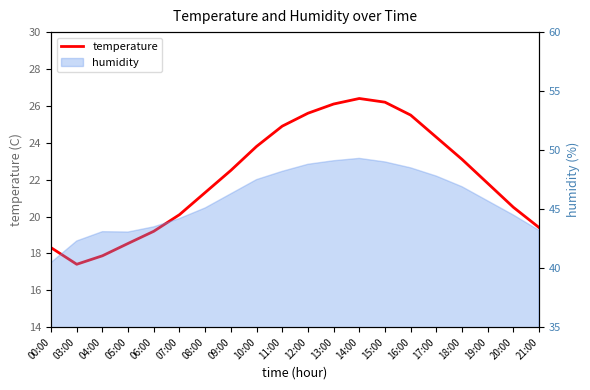

Rank the categories by value from highest to lowest.

14:00, 15:00, 13:00, 12:00, 16:00, 11:00, 17:00, 10:00, 18:00, 09:00, 19:00, 08:00, 20:00, 07:00, 21:00, 06:00, 05:00, 00:00, 04:00, 03:00